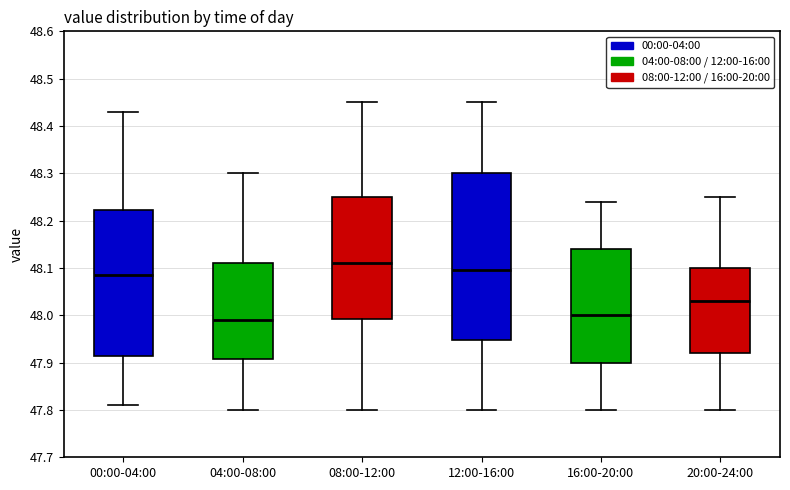

Which box's median line is the lowest?

04:00-08:00